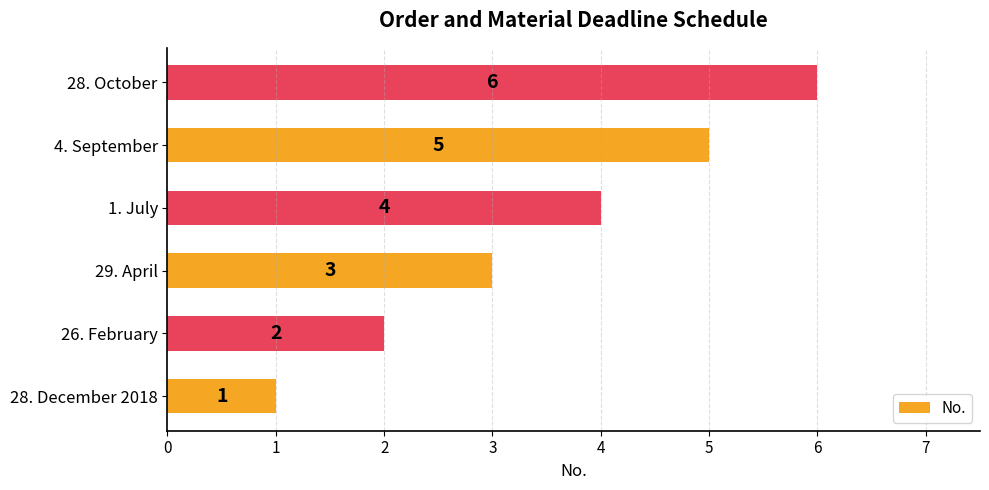

Rank the categories by value from lowest to highest.

28. December 2018, 26. February, 29. April, 1. July, 4. September, 28. October